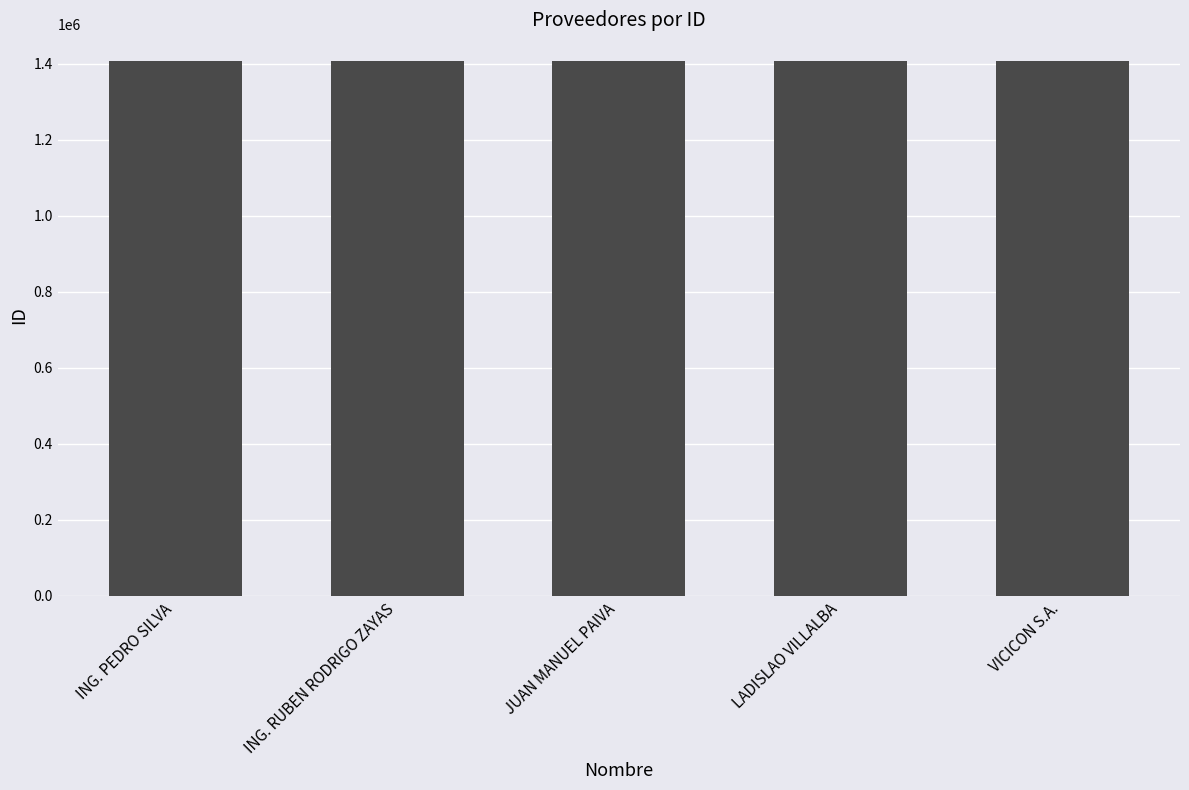

Is it true that the value at ING. PEDRO SILVA is 1407051?

True